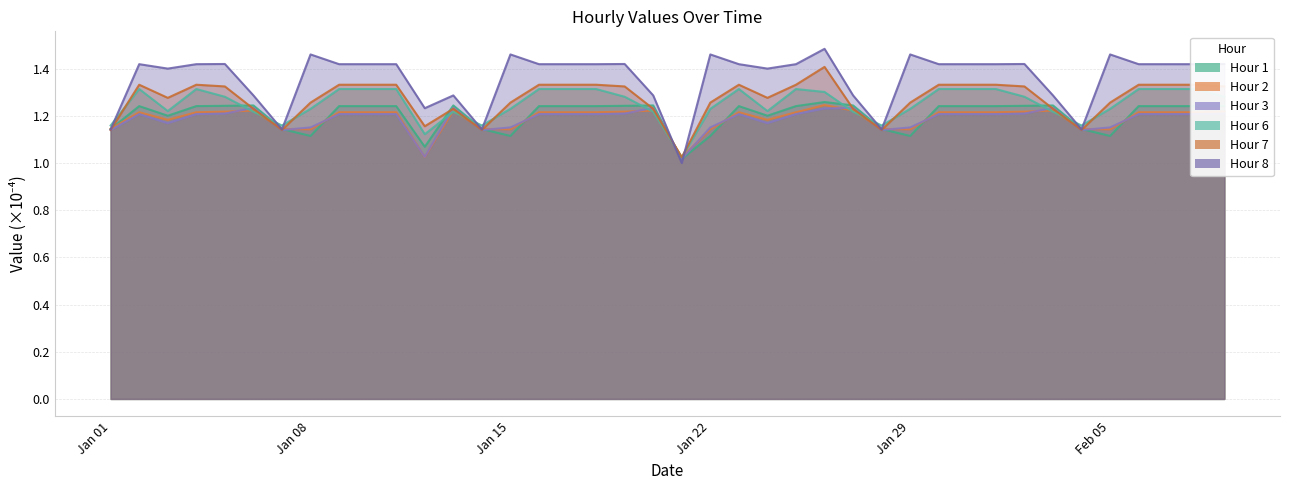

After their last crossing, which series has the higher values: Hour 2 or Hour 6?

Hour 6